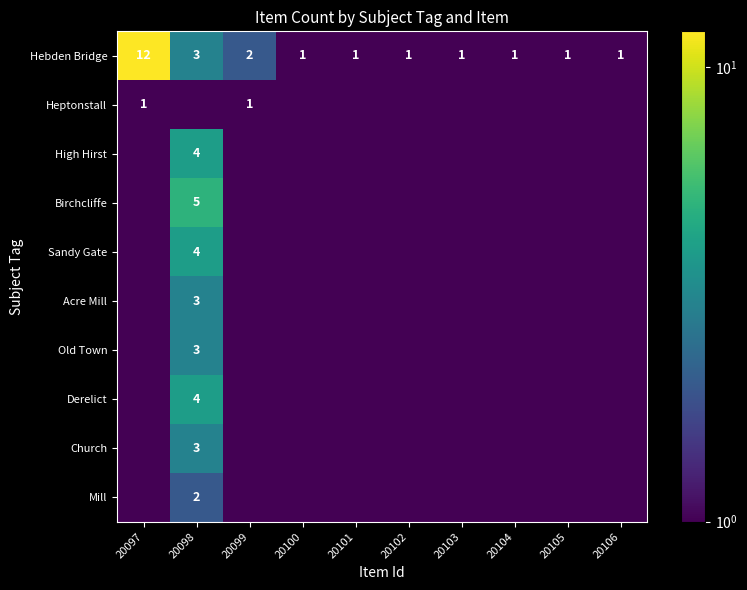

What is the difference between the maximum and minimum values in the Hebden Bridge series?

11.0